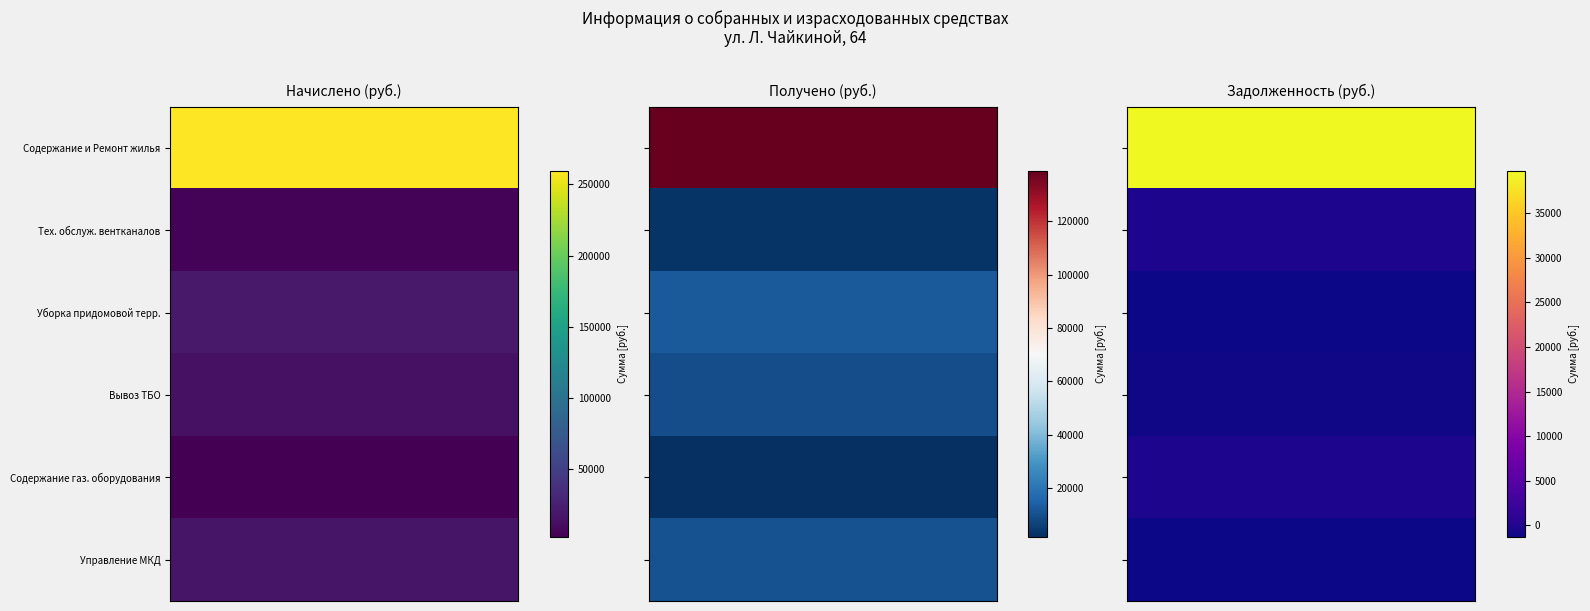

How many values in the управление многоквартирным домом series are below 10357?

1